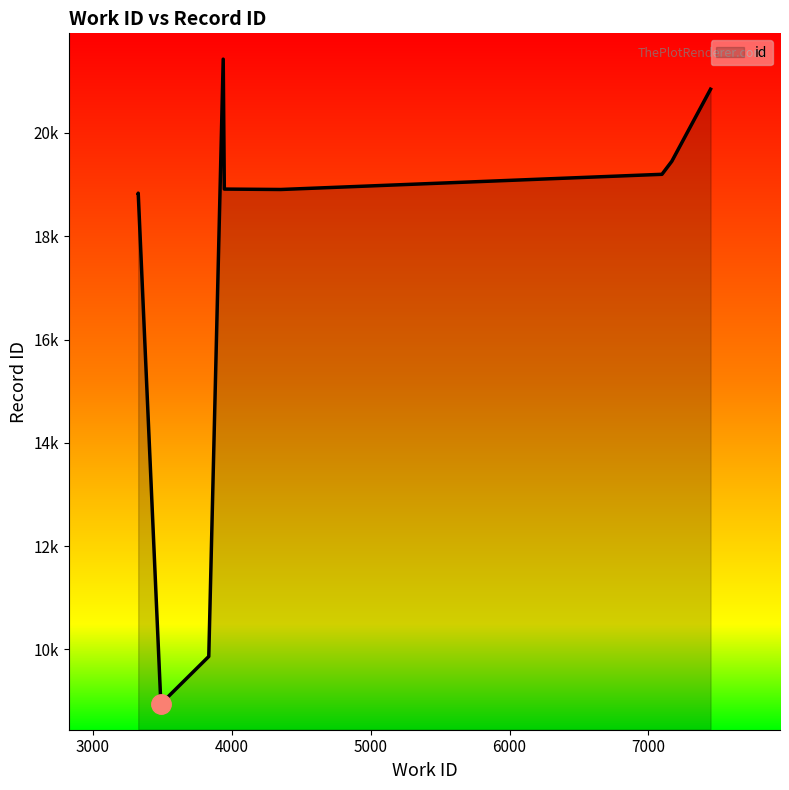

Is it true that the value at 4353 is 18905?

True